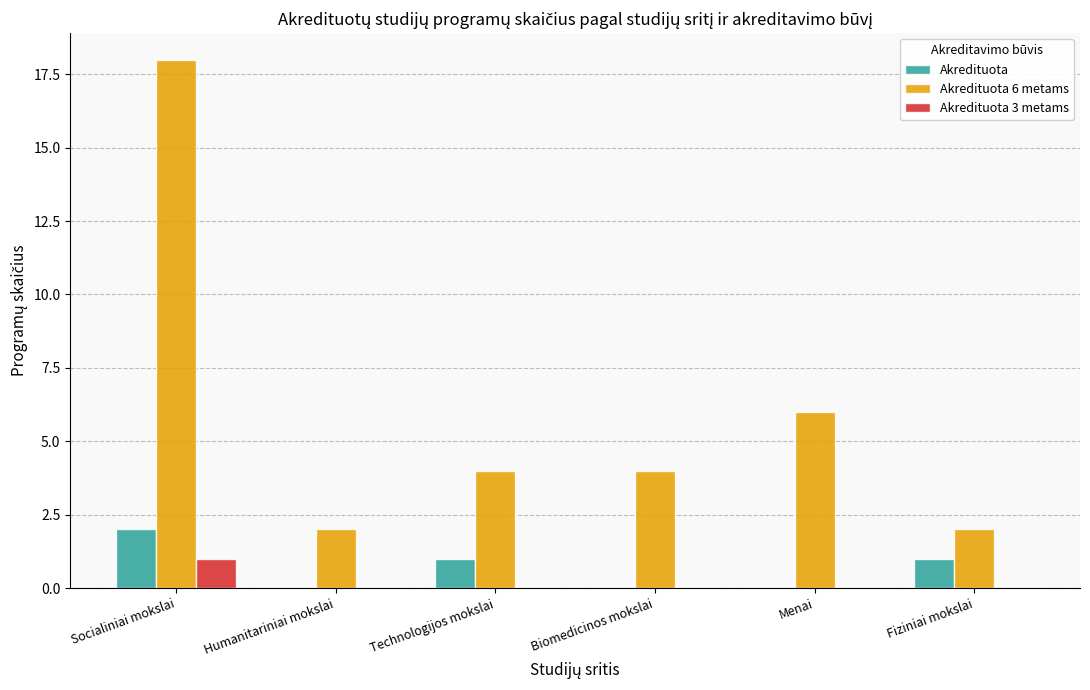

The value of Akredituota 3 metams at Fiziniai mokslai is 0. True or false?

True